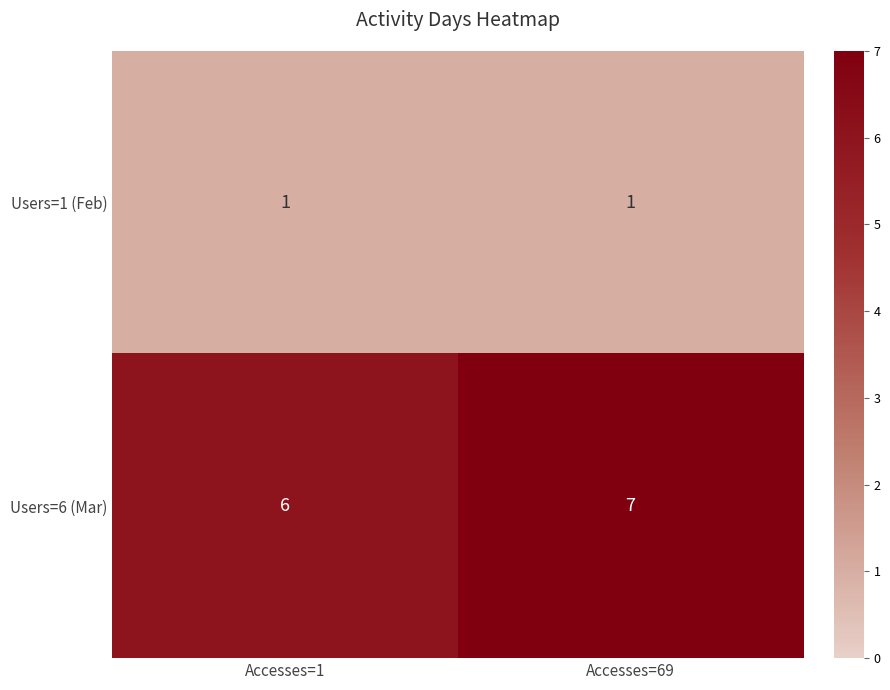

At Accesses=1, list the series in order from smallest to largest.

Users=1 (Feb), Users=6 (Mar)